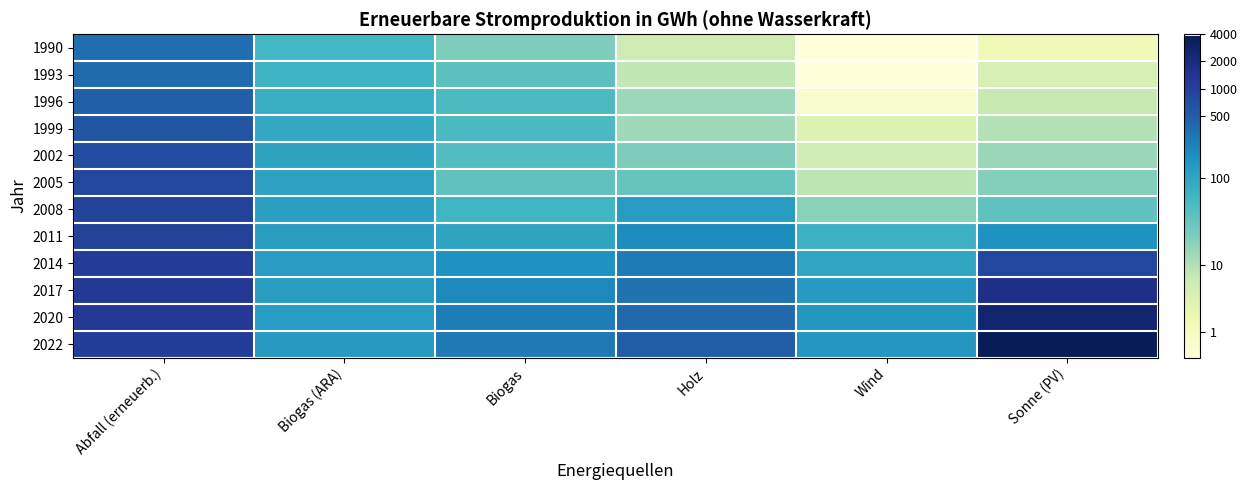

Reading right to left, extract all data points from this chart.

1990: Sonne (PV)=0.9	Wind=0.0	Holz=1.9	Biogas=3.1	Biogas (ARA)=4.1	Abfall (erneuerb.)=5.9
1993: Sonne (PV)=1.7	Wind=0.0	Holz=2.2	Biogas=3.7	Biogas (ARA)=4.2	Abfall (erneuerb.)=5.9
1996: Sonne (PV)=2.0	Wind=0.4	Holz=2.7	Biogas=3.9	Biogas (ARA)=4.3	Abfall (erneuerb.)=6.2
1999: Sonne (PV)=2.4	Wind=1.5	Holz=2.6	Biogas=4.0	Biogas (ARA)=4.5	Abfall (erneuerb.)=6.4
2002: Sonne (PV)=2.8	Wind=1.9	Holz=3.2	Biogas=3.9	Biogas (ARA)=4.7	Abfall (erneuerb.)=6.6
2005: Sonne (PV)=3.1	Wind=2.2	Holz=3.5	Biogas=3.6	Biogas (ARA)=4.7	Abfall (erneuerb.)=6.7
2008: Sonne (PV)=3.6	Wind=3.0	Holz=4.9	Biogas=4.1	Biogas (ARA)=4.8	Abfall (erneuerb.)=6.8
2011: Sonne (PV)=5.1	Wind=4.3	Holz=5.3	Biogas=4.6	Biogas (ARA)=4.8	Abfall (erneuerb.)=6.9
2014: Sonne (PV)=6.7	Wind=4.6	Holz=5.6	Biogas=5.1	Biogas (ARA)=4.9	Abfall (erneuerb.)=7.0
2017: Sonne (PV)=7.4	Wind=4.9	Holz=5.8	Biogas=5.3	Biogas (ARA)=4.8	Abfall (erneuerb.)=7.1
2020: Sonne (PV)=7.9	Wind=5.0	Holz=6.0	Biogas=5.6	Biogas (ARA)=4.9	Abfall (erneuerb.)=7.1
2022: Sonne (PV)=8.3	Wind=5.0	Holz=6.2	Biogas=5.6	Biogas (ARA)=4.9	Abfall (erneuerb.)=7.0